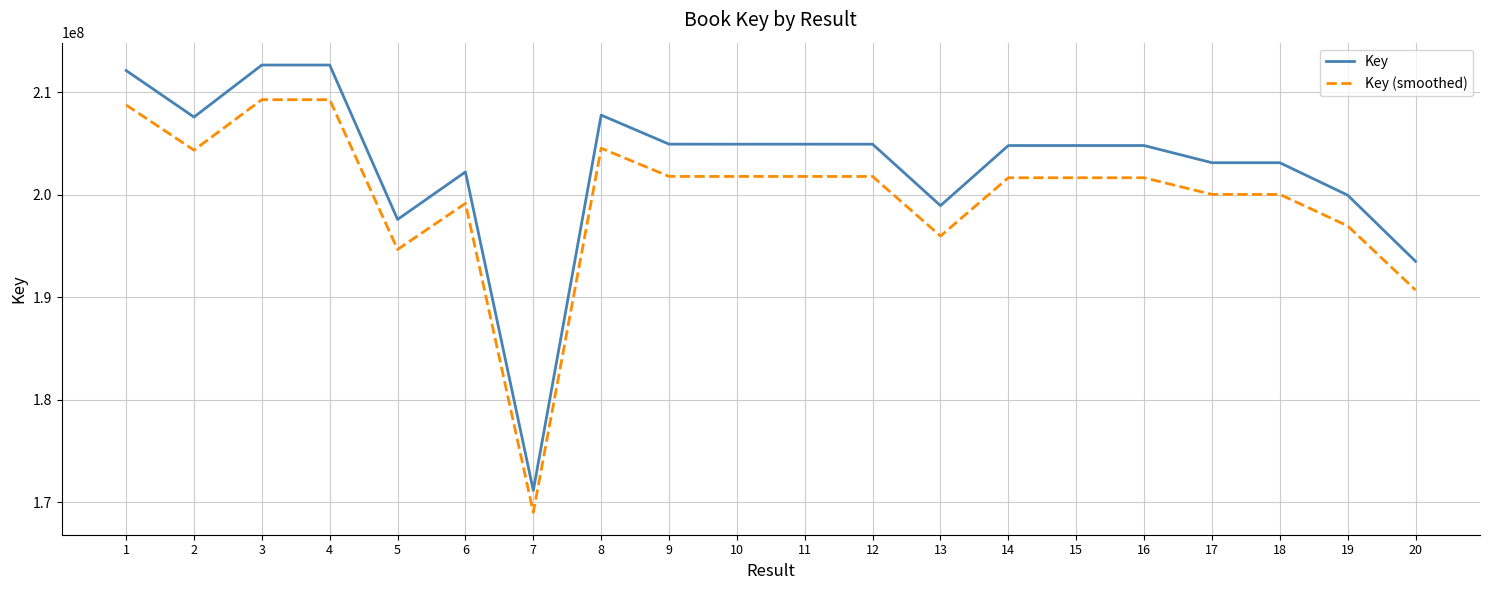

Is the value of Key (smoothed) at 4 greater than the value of Key at 12?

Yes